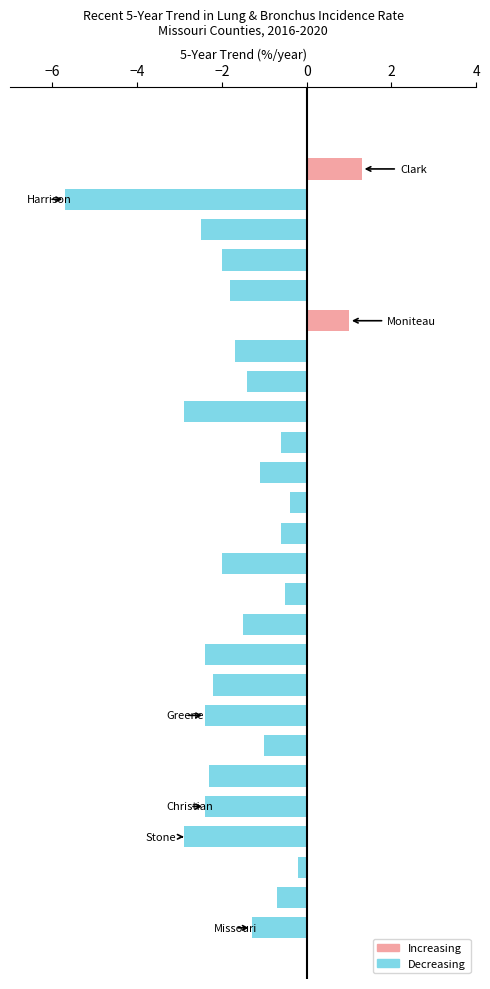

What is the greatest value displayed?

1.3